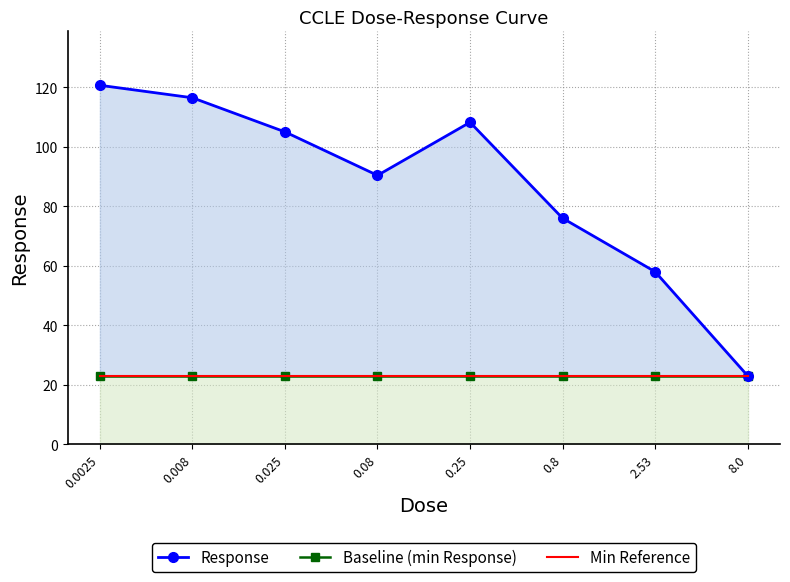

Reading right to left, transcribe all the data shown in this chart.

Response: 23.0	58.0	76.0	108.2	90.4	105.0	116.5	120.7
Baseline (min Response): 23.0	23.0	23.0	23.0	23.0	23.0	23.0	23.0
Min Reference: 23.0	23.0	23.0	23.0	23.0	23.0	23.0	23.0